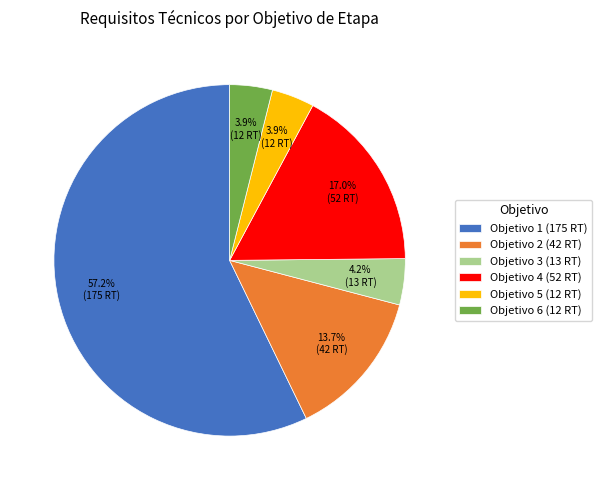

To the nearest percent, what is the difference between the largest and smallest slice percentages?

53%